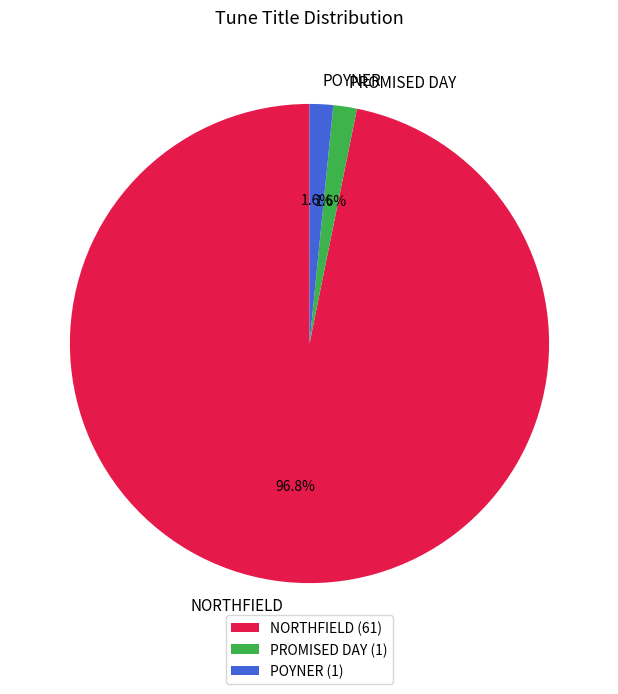

Is NORTHFIELD the majority of the pie?

Yes